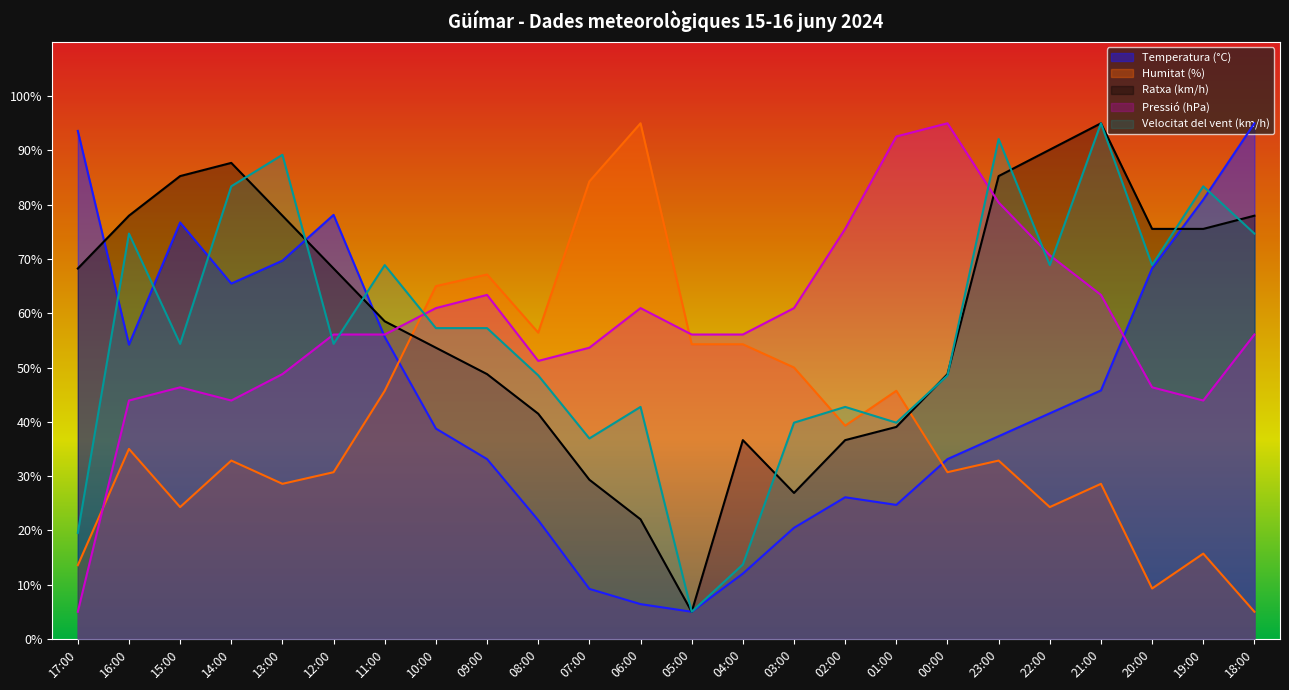

Which series changed the most between 01:00 and 19:00?

Temperatura (°C)